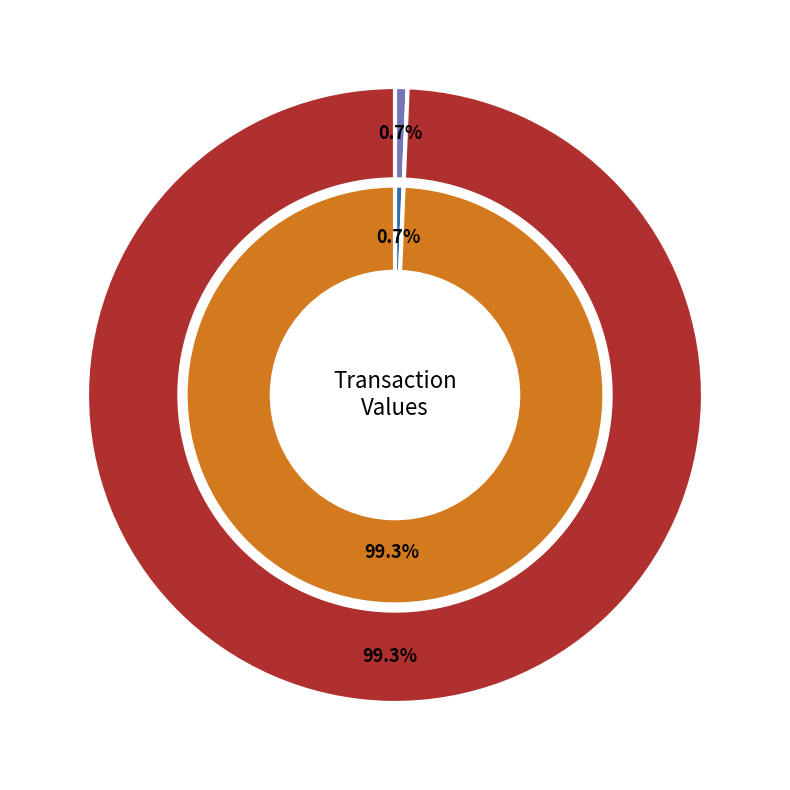

To the nearest percent, what is the difference between the largest and smallest slice percentages?

99%